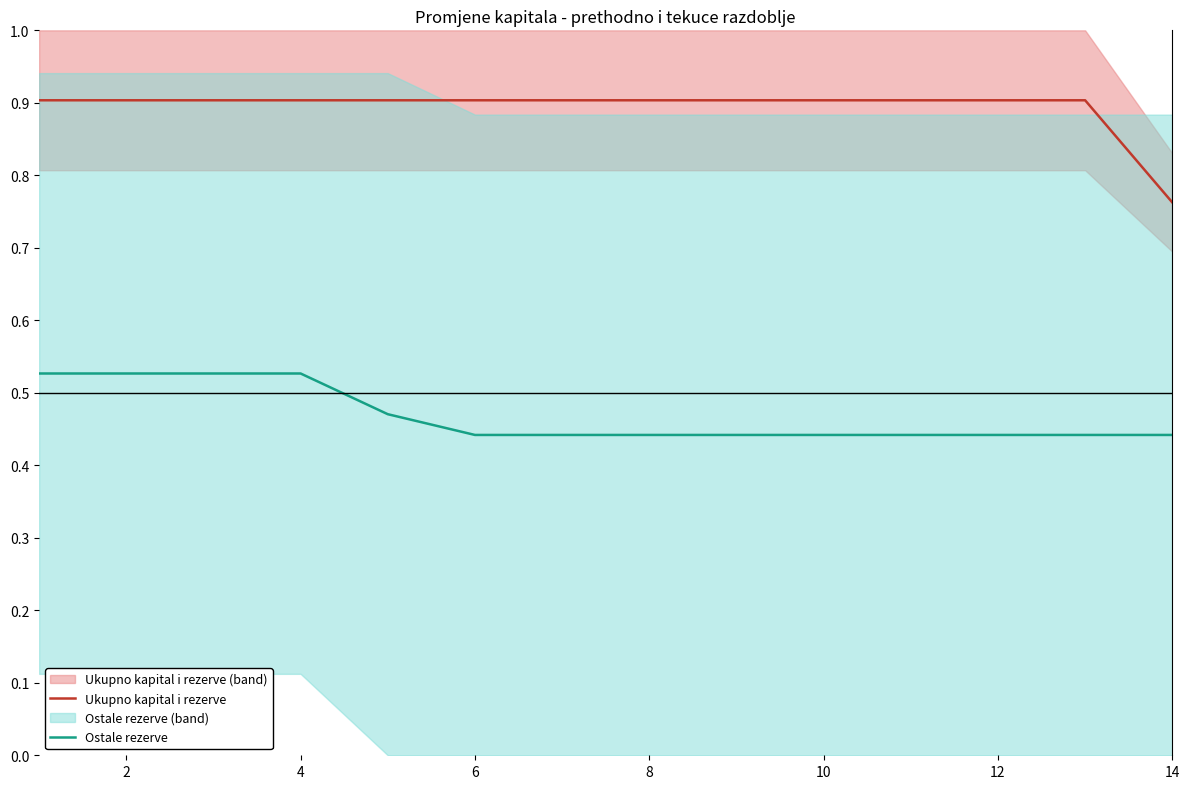

The Ukupno kapital i rezerve series shows 0.5 at 14. True or false?

False